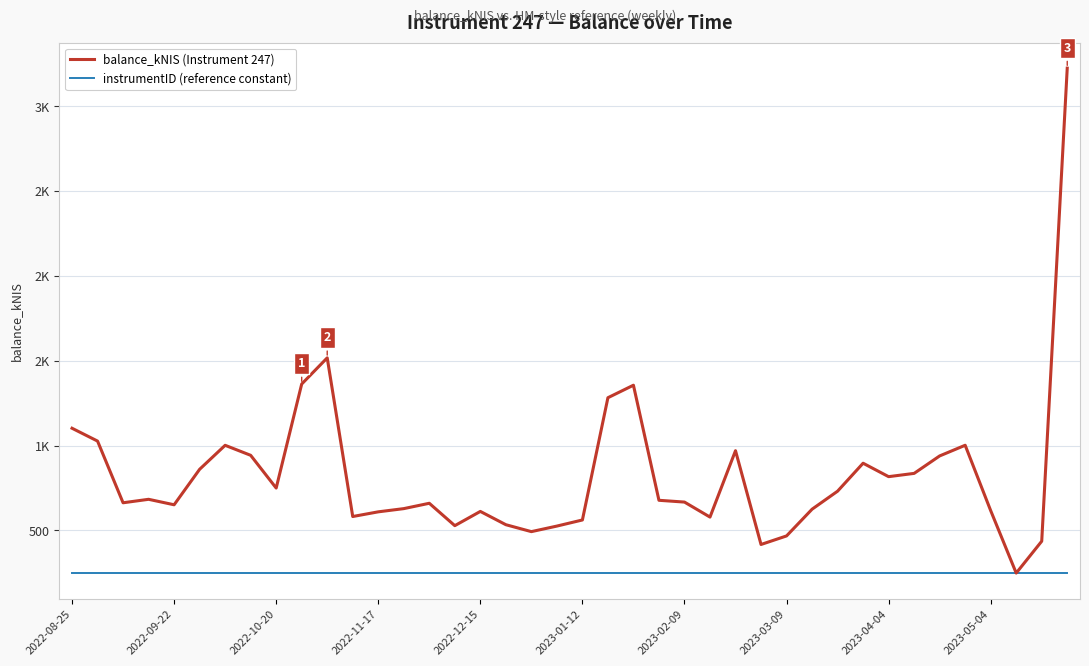

Reading left to right, list all the values displayed in this chart.

balance_kNIS (Instrument 247): 1102.2	1026.5	662.8	683.2	651.0	860.2	1001.6	942.6	749.6	1362.9	1517.3	581.8	609.4	628.3	659.8	527.9	611.8	533.5	492.6	525.4	561.3	1282.2	1356.0	677.4	666.9	578.4	969.8	416.9	467.3	624.8	731.1	896.0	816.8	836.1	939.0	1001.9	616.5	248.3	436.2	3225.5
instrumentID (reference constant): 247.0	247.0	247.0	247.0	247.0	247.0	247.0	247.0	247.0	247.0	247.0	247.0	247.0	247.0	247.0	247.0	247.0	247.0	247.0	247.0	247.0	247.0	247.0	247.0	247.0	247.0	247.0	247.0	247.0	247.0	247.0	247.0	247.0	247.0	247.0	247.0	247.0	247.0	247.0	247.0